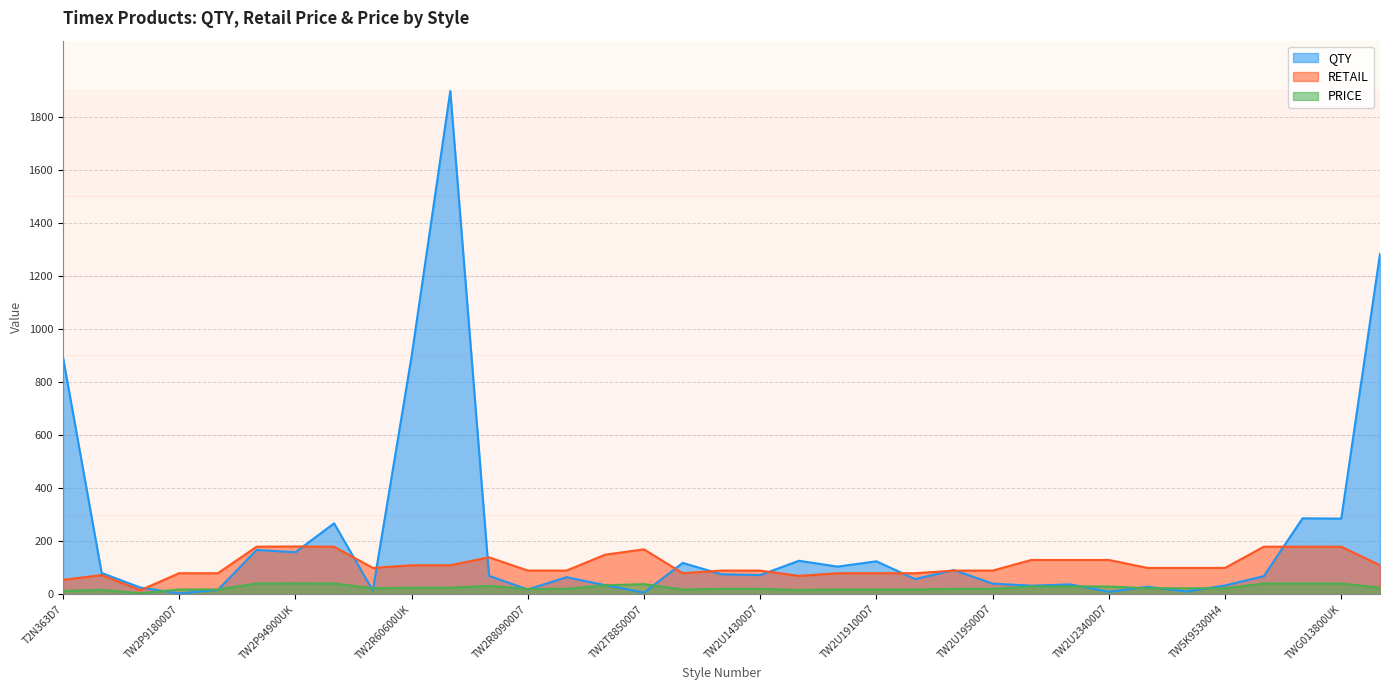

Is the value of QTY at TW2P91800D7 greater than the value of RETAIL at TWG013600UK?

No